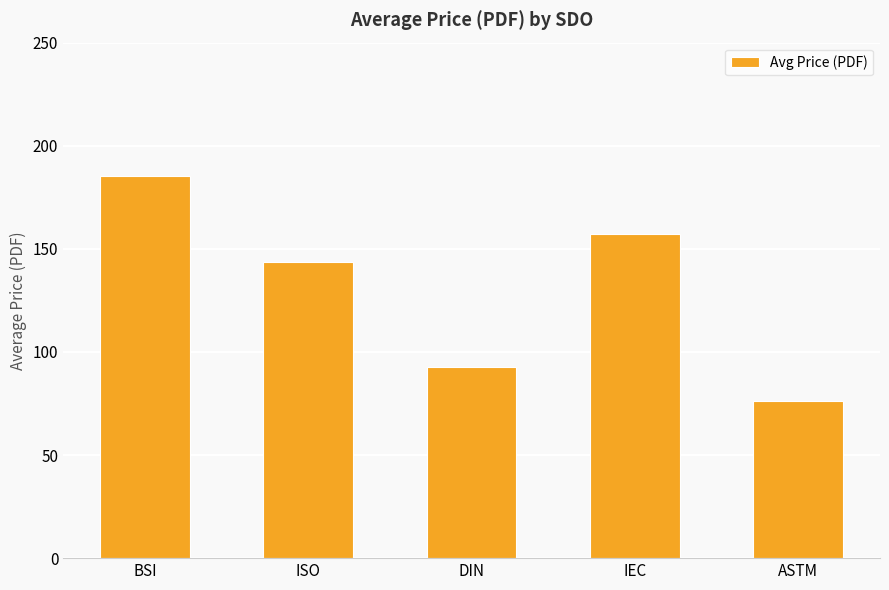

What is the sum of all values?

655.0